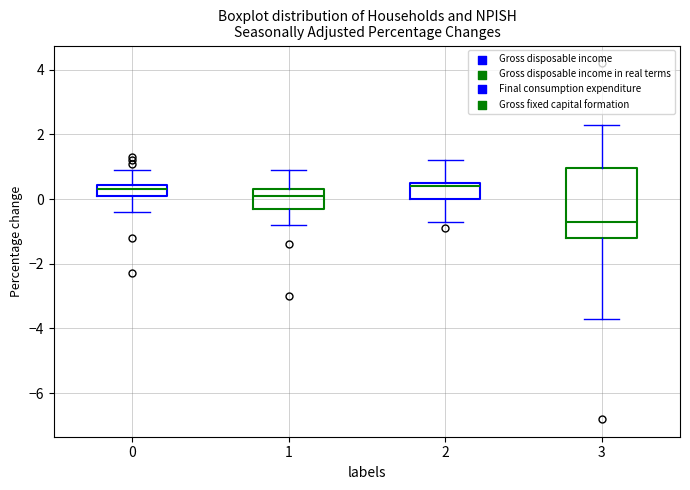

Reading left to right, transcribe this box plot: for each box, give where its median line is, the range the box spans, and where its two whiskers end, as read against the y-axis. The values are not printed on the chart, so give them approximately, as read against the axis.

0: median 0.4 (inside the box), box 0.2 to 0.4, whiskers -0.4 to 1.0
1: median 0.2, box -0.2 to 0.4, whiskers -0.8 to 1.0
2: median 0.4, box 0.0 to 0.6, whiskers -0.6 to 1.2
3: median -0.6, box -1.2 to 1.0, whiskers -3.6 to 2.4